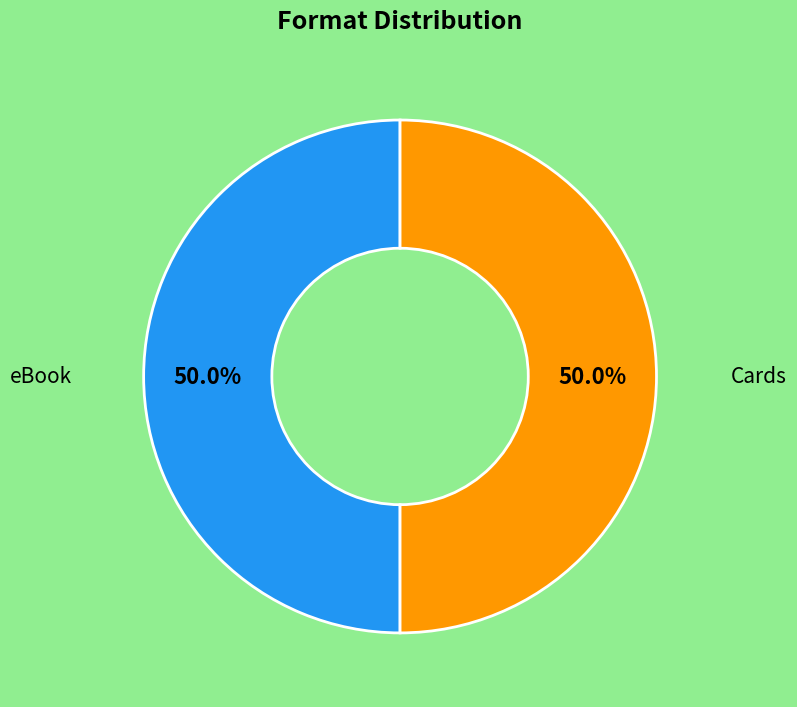

Count the number of slices in the pie.

2